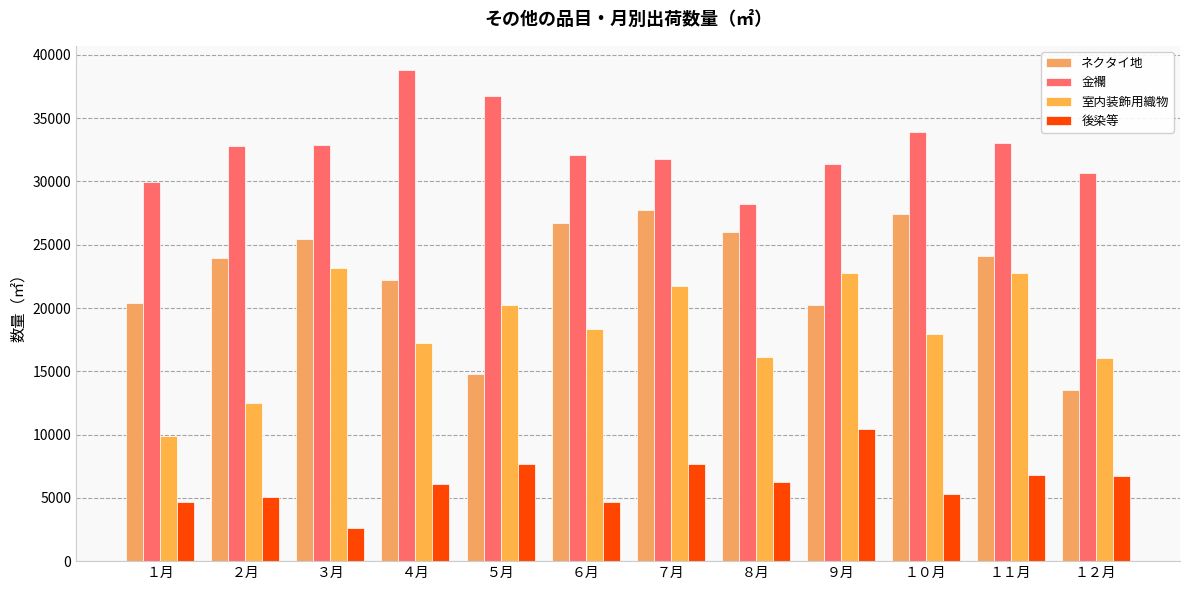

What position from the left is １１月?

11